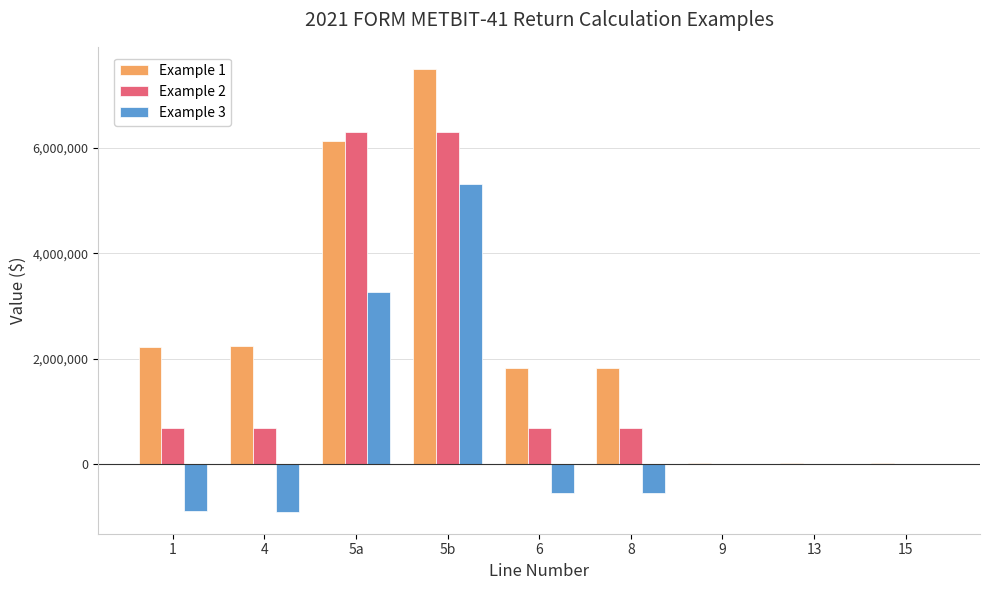

What is the difference between the Example 1 values at 9 and 1?

2216124